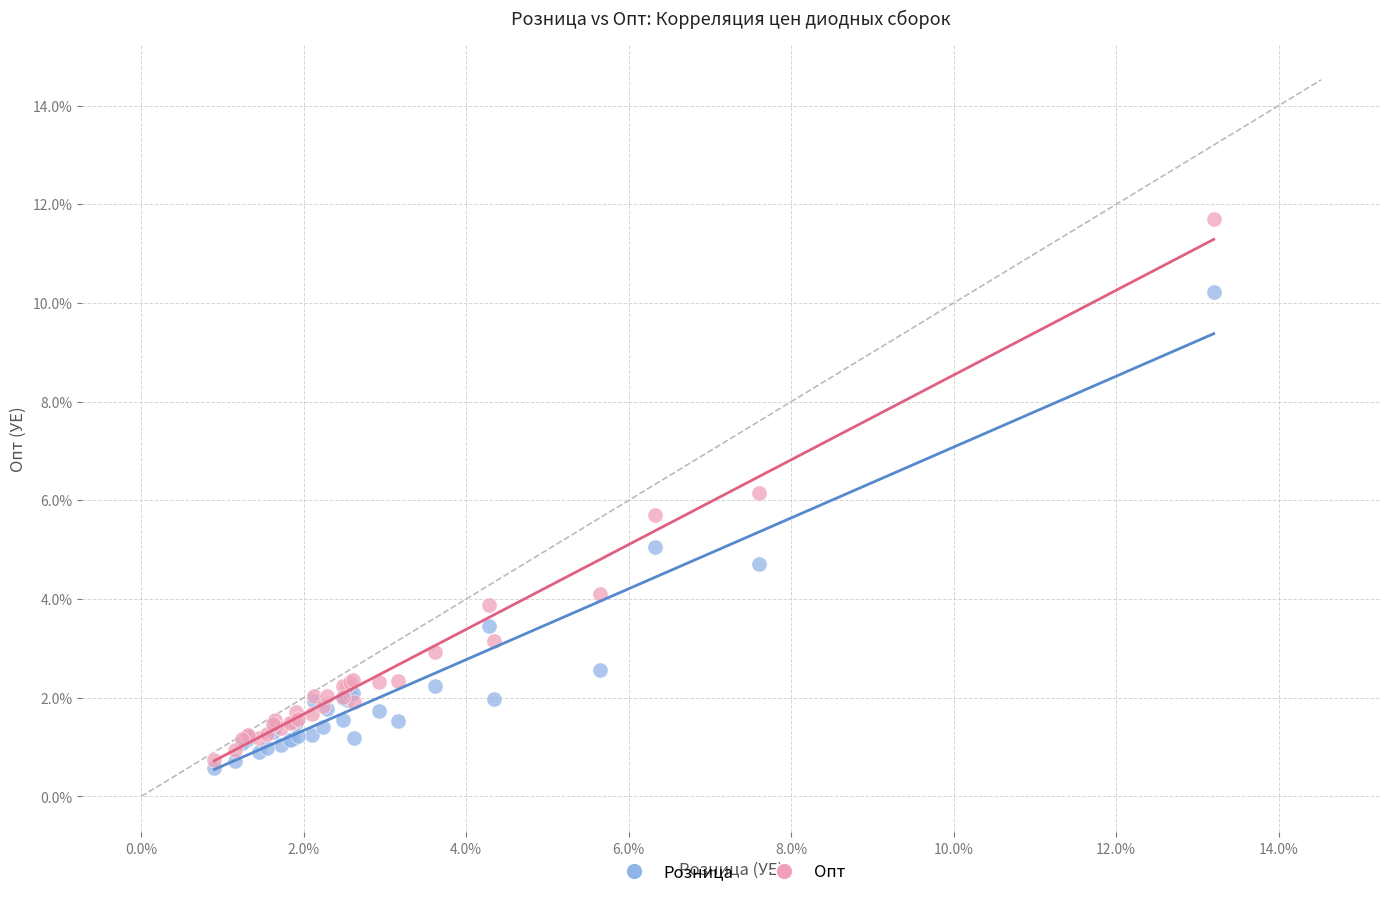

What are all the series names shown in the legend?

Розница, Опт